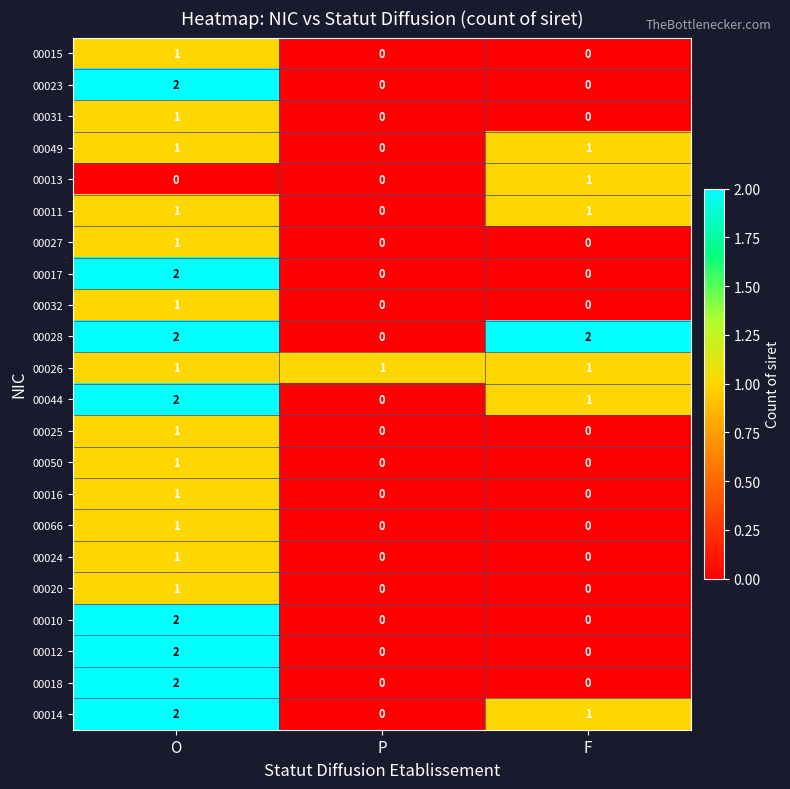

Is it true that 00026 equals 1 at P?

True